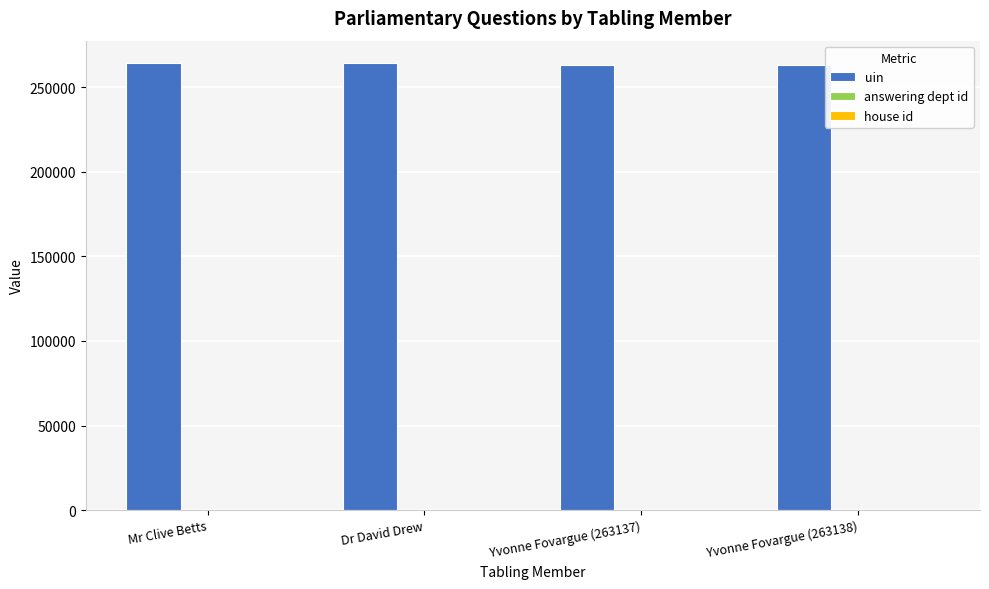

Count the number of categories in the chart.

4